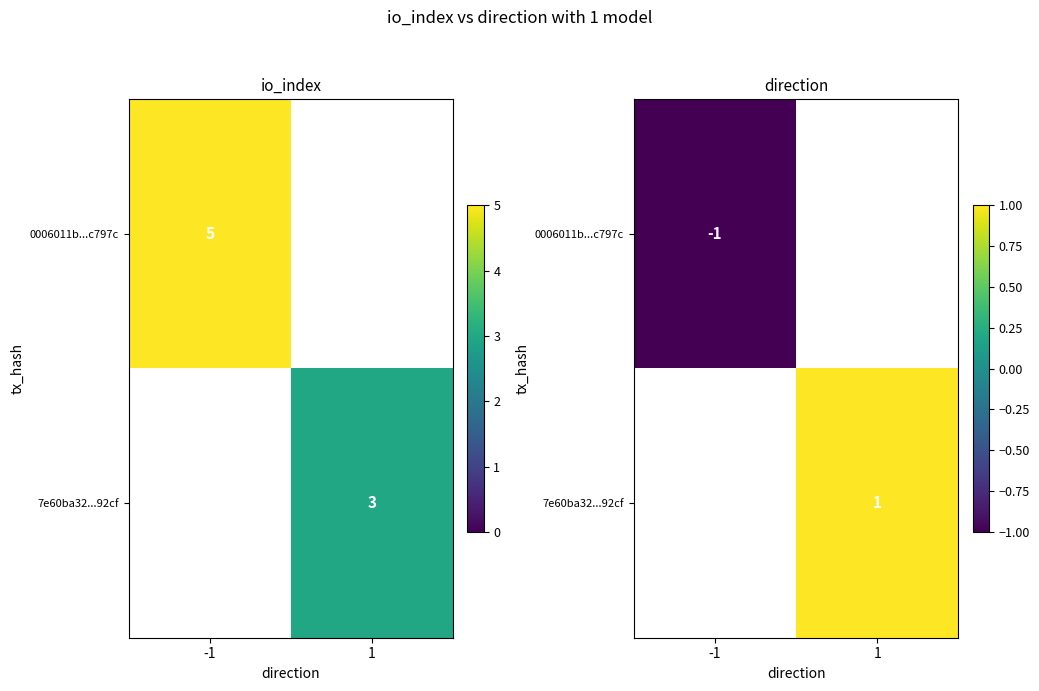

How many values in 0006011b...c797c are below zero?

1